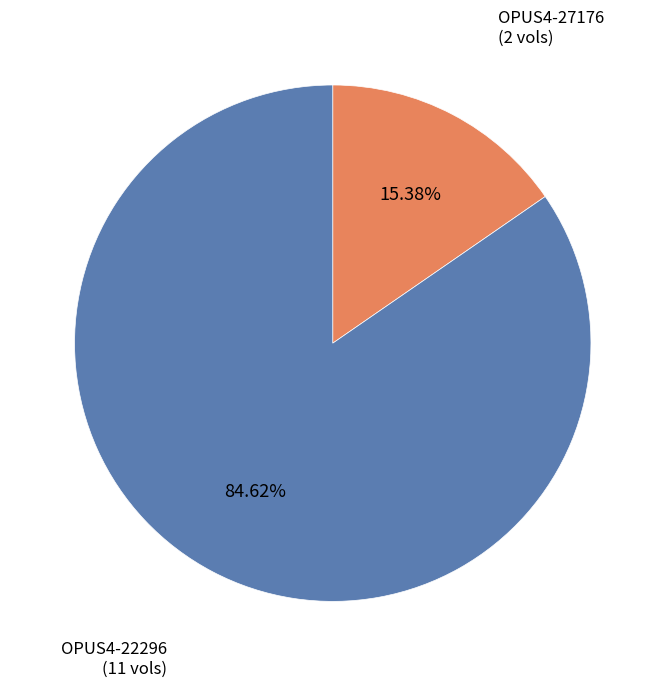

The OPUS4-27176 slice represents 15% of the pie. True or false?

True